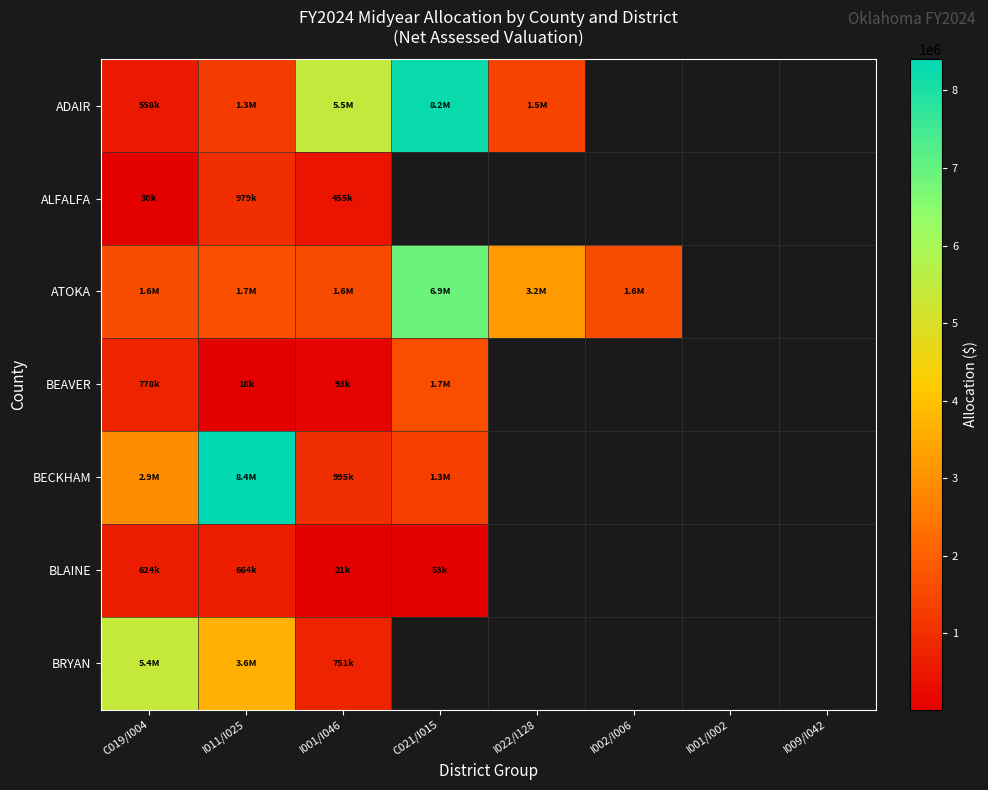

Is it true that BLAINE equals 14456.0 at I001/I046?

False